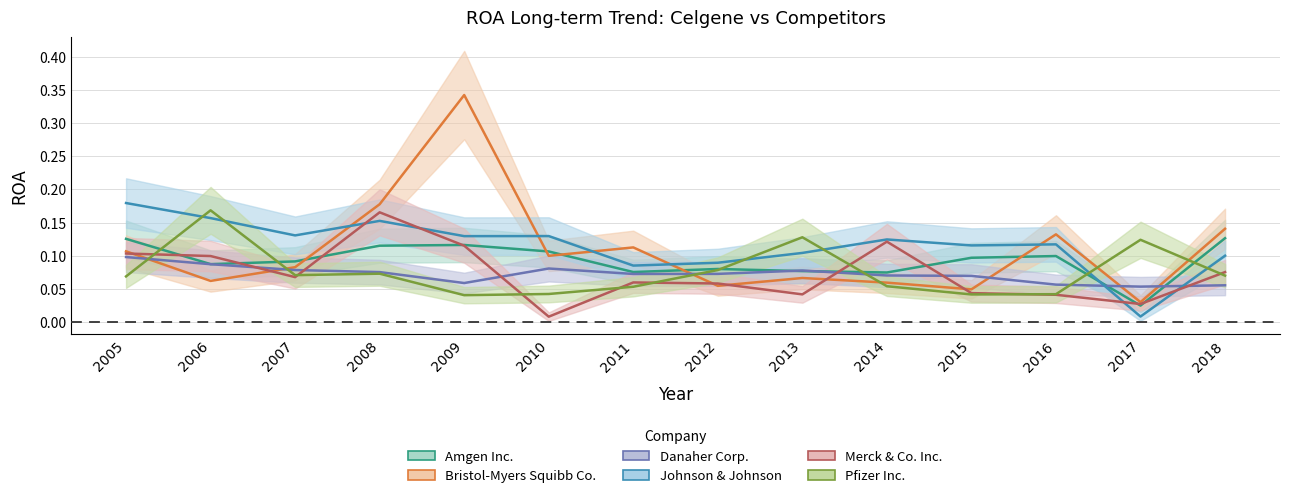

What is the value of the Danaher Corp. point at the 2nd from the left?

0.1